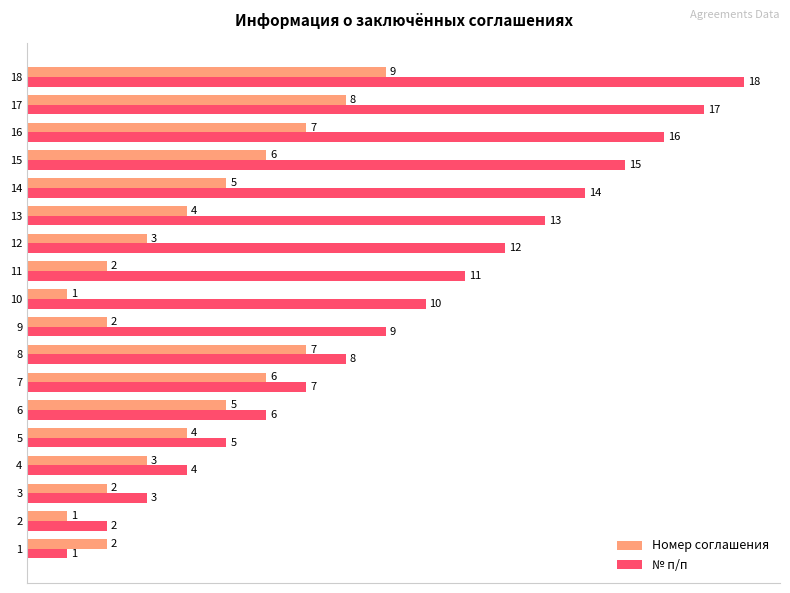

List the series in order of their peak value, highest first.

№ п/п, Номер соглашения